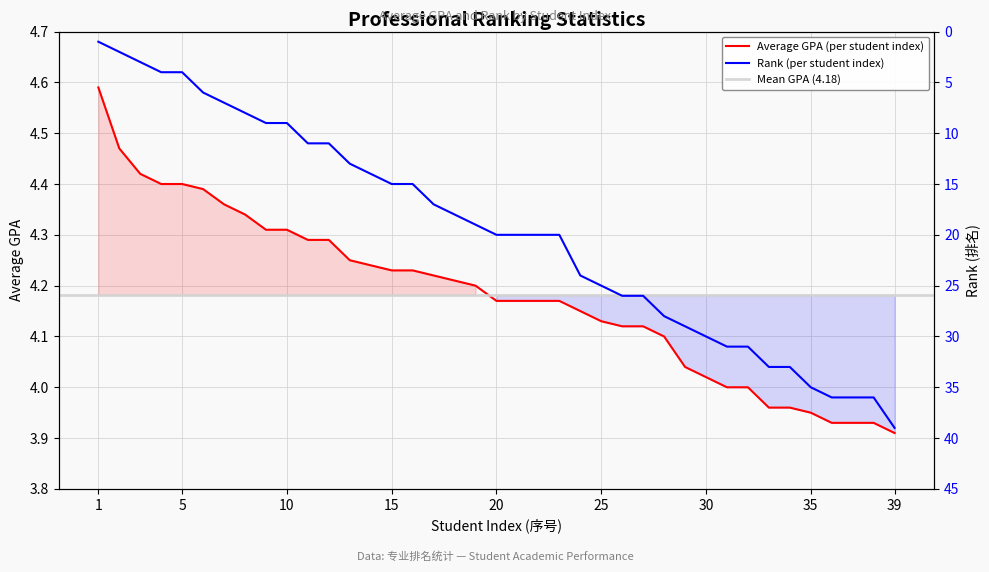

List the labels in order of Rank value, smallest first.

1, 2, 3, 4, 5, 6, 7, 8, 9, 10, 11, 12, 13, 14, 15, 16, 17, 18, 19, 20, 21, 22, 23, 24, 25, 26, 27, 28, 29, 30, 31, 32, 33, 34, 35, 36, 37, 38, 39